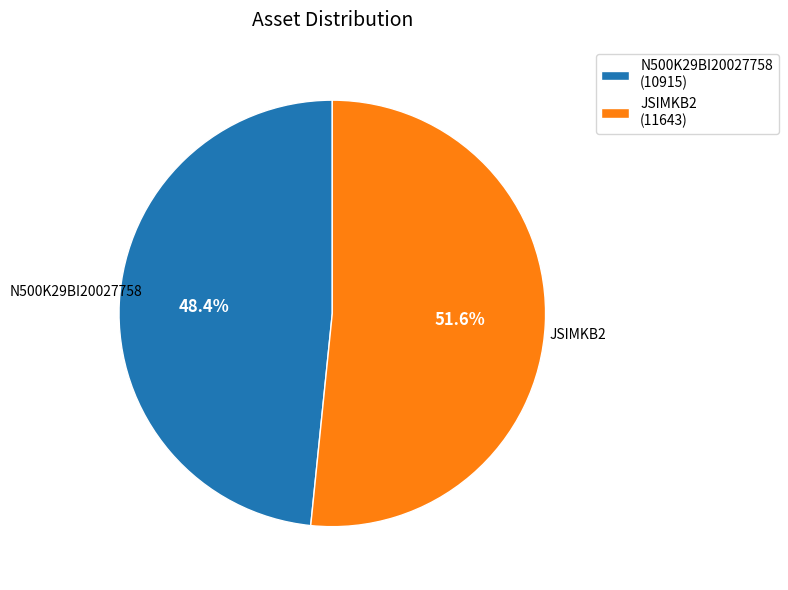

True or false: JSIMKB2 accounts for 52% of the total.

True